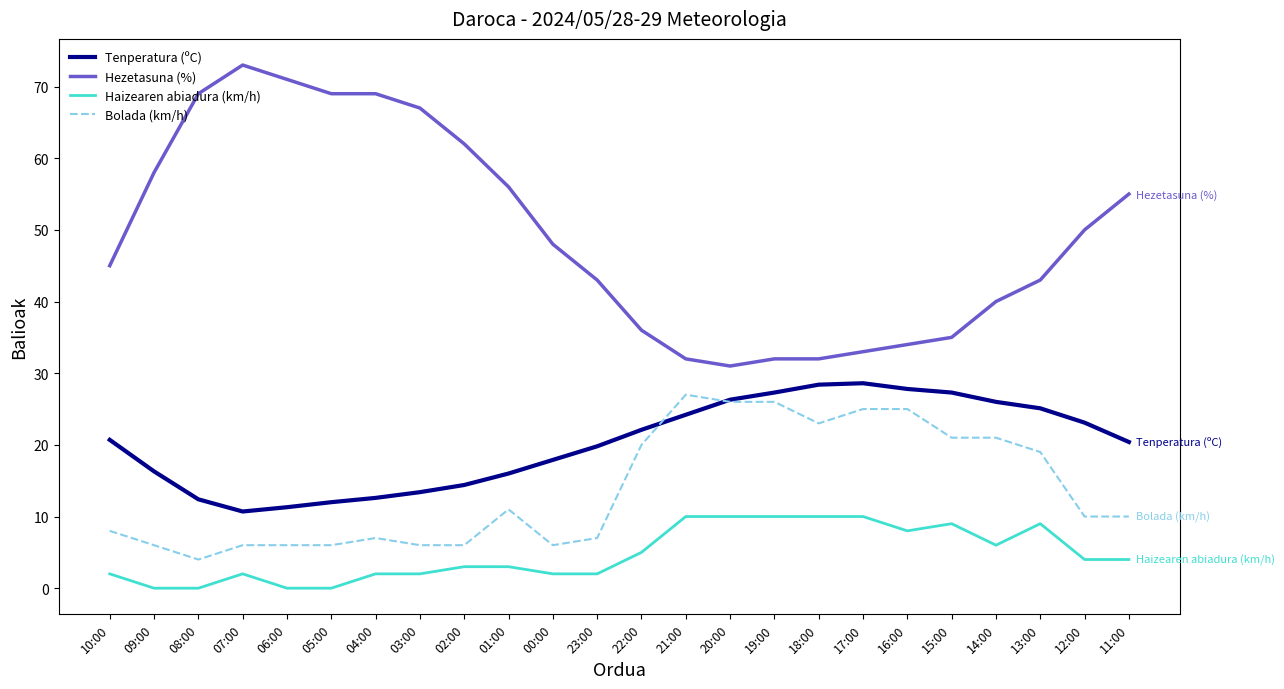

Is the value of Bolada (km/h) at 14:00 greater than the value of Hezetasuna (%) at 16:00?

No